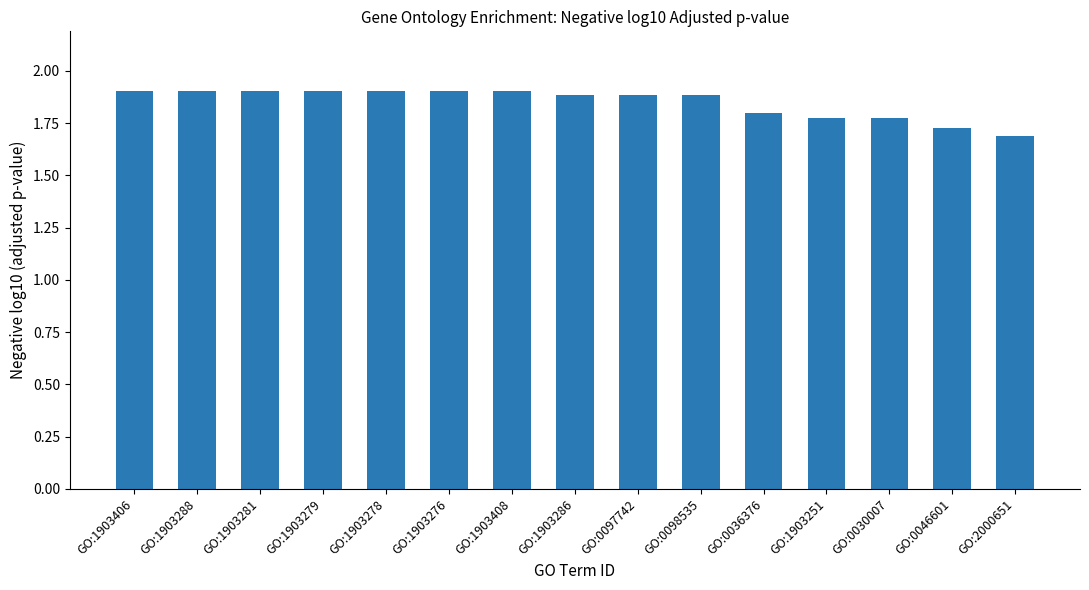

How many values are between 1 and 2?

15